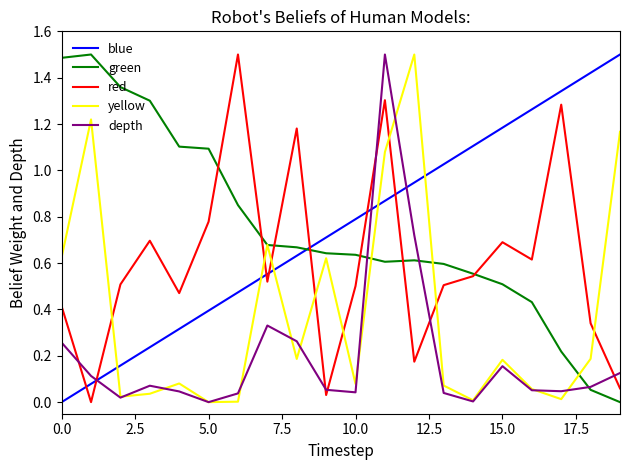

What is the difference between the maximum and minimum values in the red series?

1.5